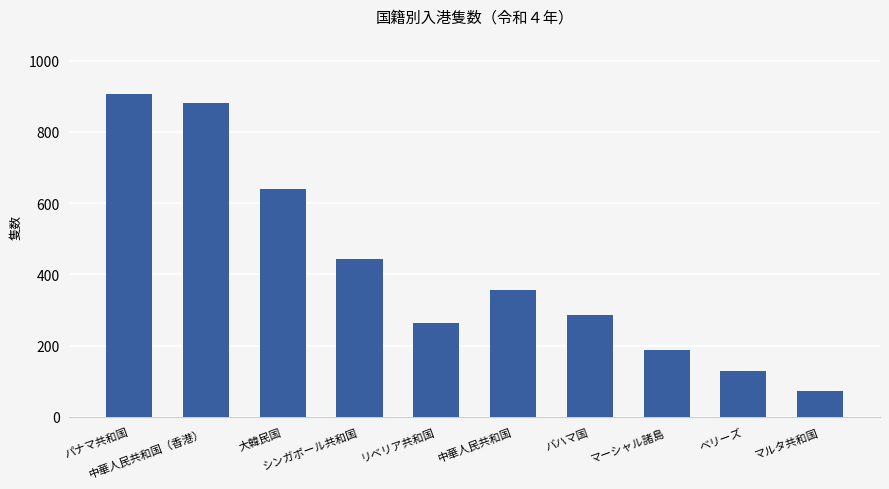

Which label corresponds to the largest value in the chart?

パナマ共和国